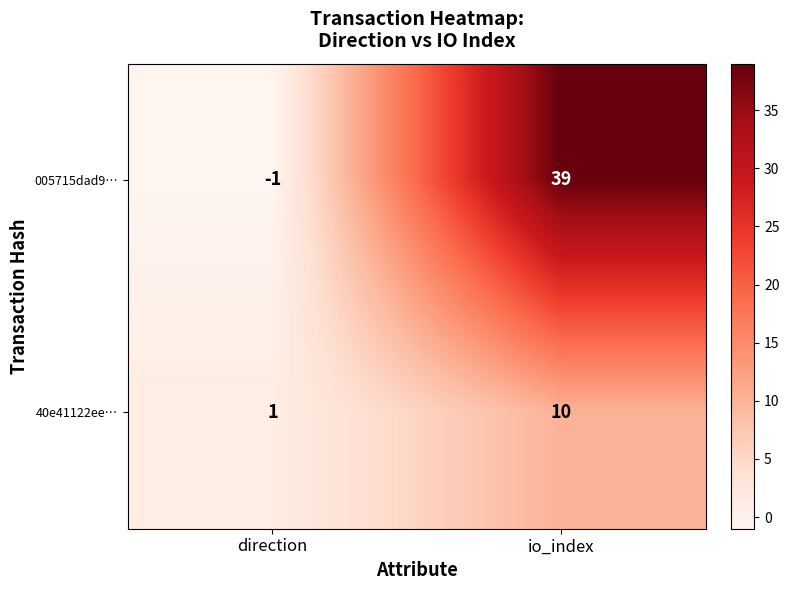

How many data points does each series have?

2